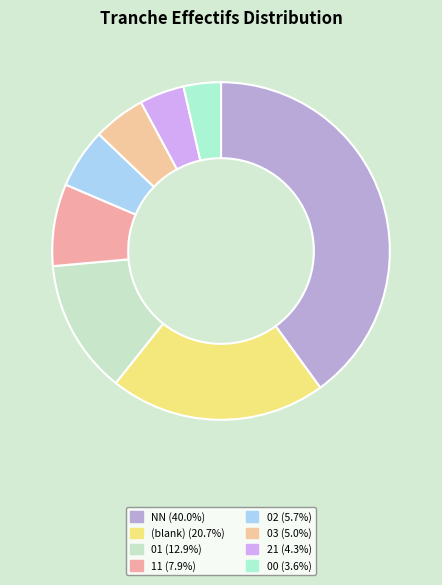

Does any single category account for the majority?

No